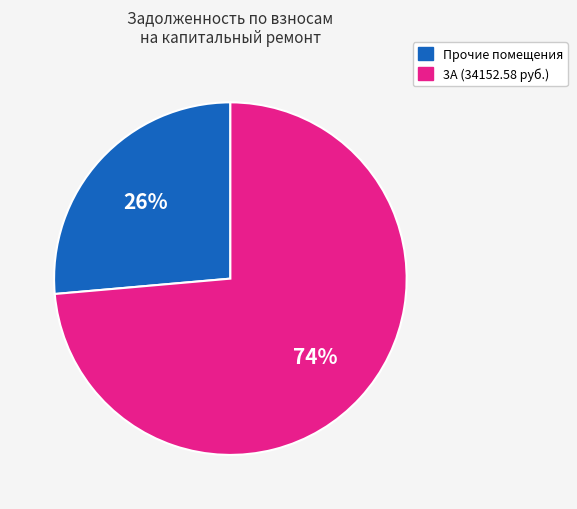

To the nearest percent, what is the average slice percentage?

50%